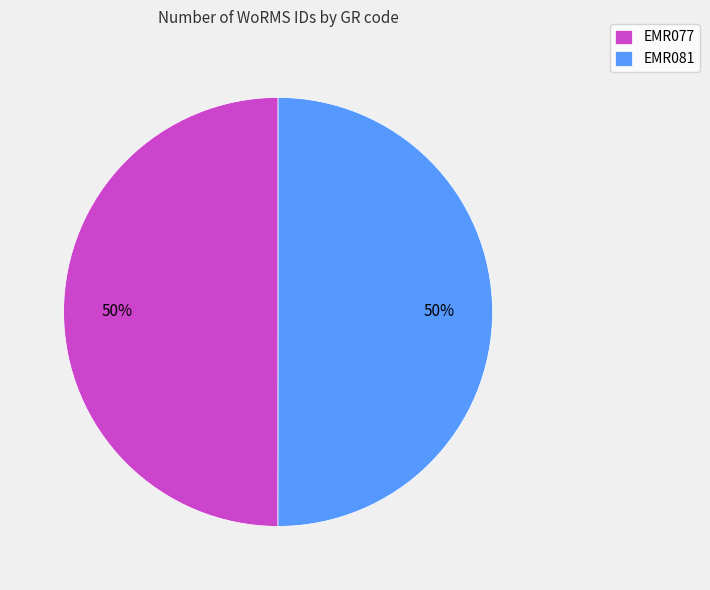

Do EMR081 and EMR077 together represent more than half of the pie?

Yes